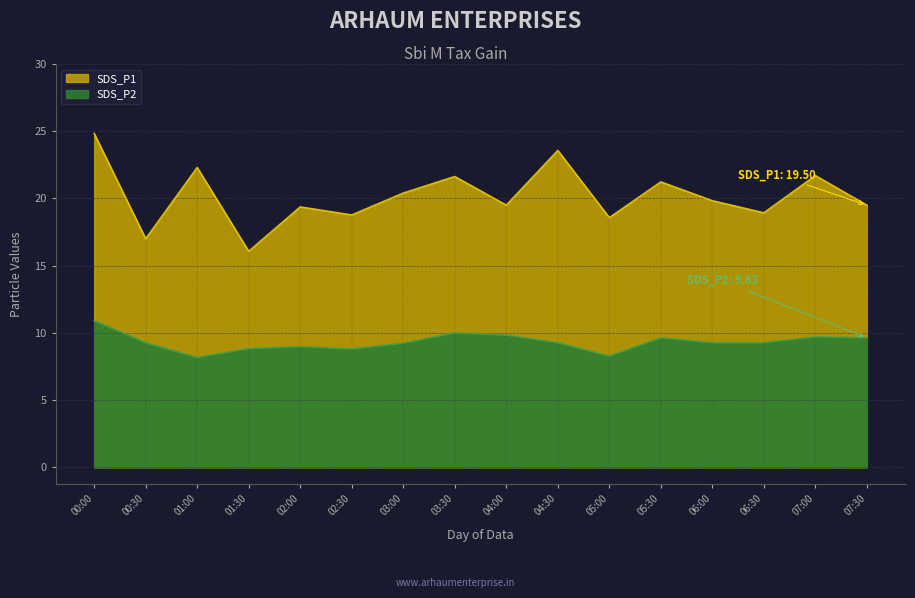

Reading left to right, what are all the values shown in this chart?

SDS_P1: 00:00=24.8	00:30=17.0	01:00=22.3	01:30=16.1	02:00=19.4	02:30=18.8	03:00=20.4	03:30=21.6	04:00=19.5	04:30=23.6	05:00=18.6	05:30=21.2	06:00=19.8	06:30=18.9	07:00=21.7	07:30=19.5
SDS_P2: 00:00=10.9	00:30=9.3	01:00=8.2	01:30=8.8	02:00=9.0	02:30=8.8	03:00=9.2	03:30=10.0	04:00=9.8	04:30=9.3	05:00=8.3	05:30=9.6	06:00=9.3	06:30=9.3	07:00=9.7	07:30=9.6